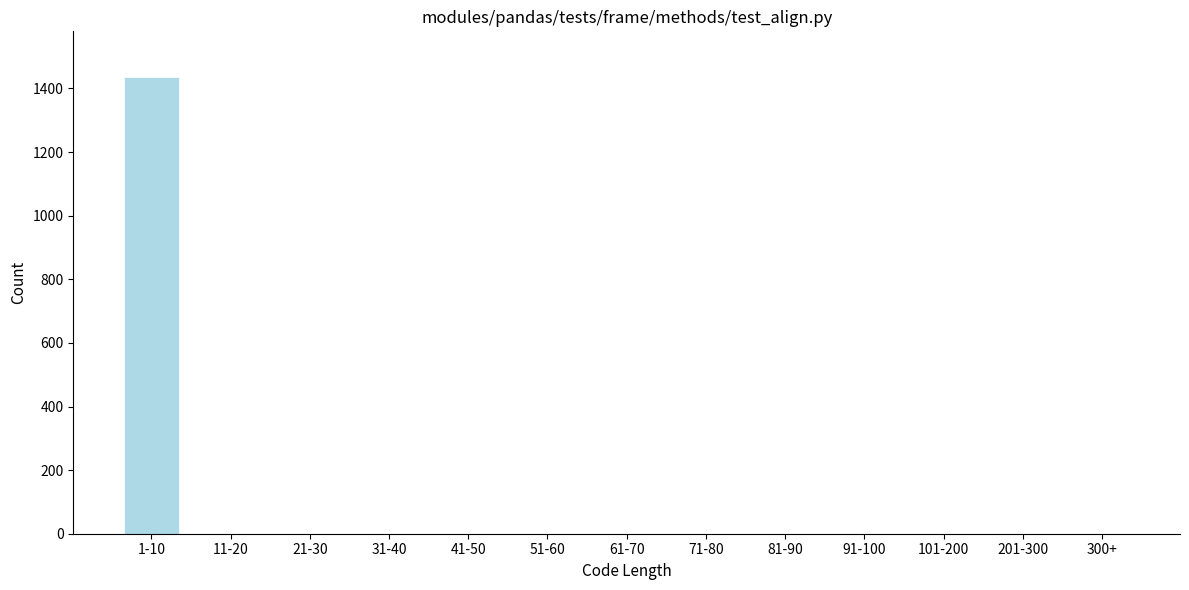

Reading left to right, what are all the values shown in this chart?

1-10=1436	11-20=0	21-30=0	31-40=0	41-50=0	51-60=0	61-70=0	71-80=0	81-90=0	91-100=0	101-200=0	201-300=0	300+=0